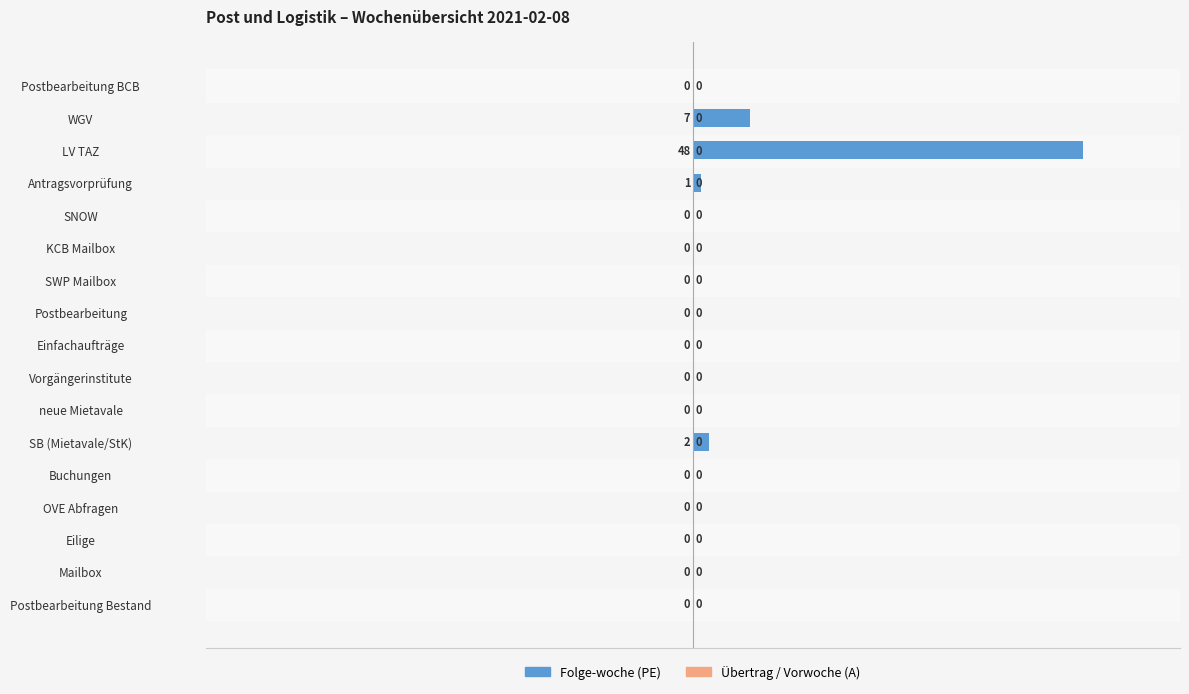

The chart shows a value of 0 at Postbearbeitung Bestand. True or false?

True